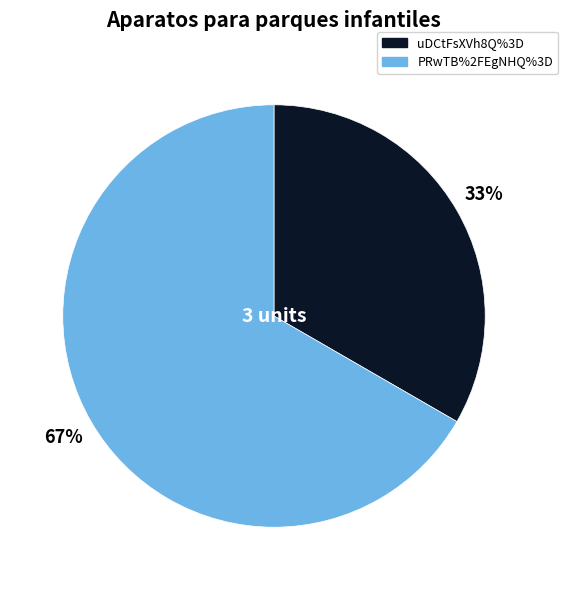

Does uDCtFsXVh8Q%3D account for over 50% of the chart?

No